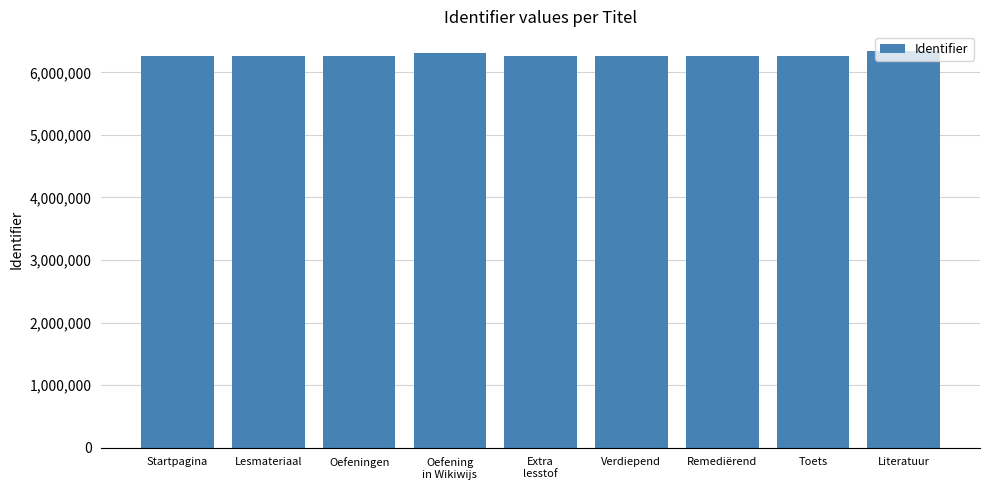

What is the maximum value shown in the chart?

6337788